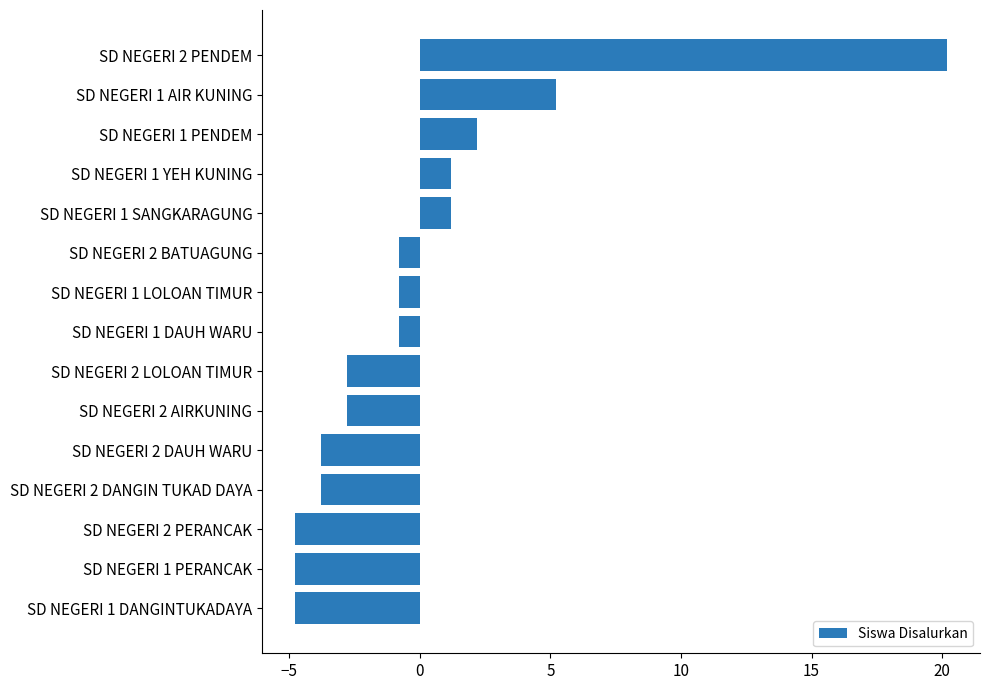

What is the maximum value shown in the chart?

20.2